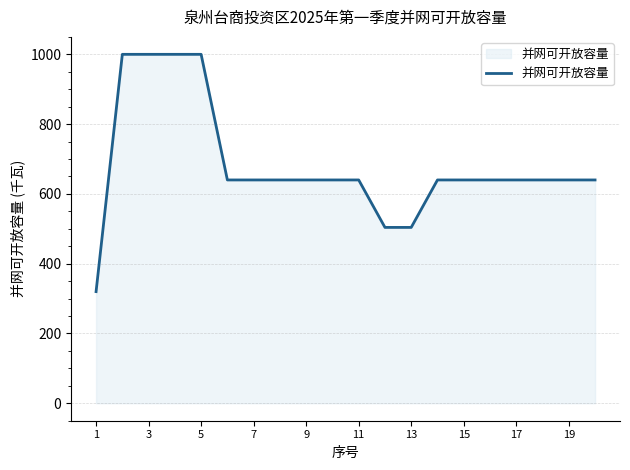

What is the difference between the maximum and second lowest values?

496